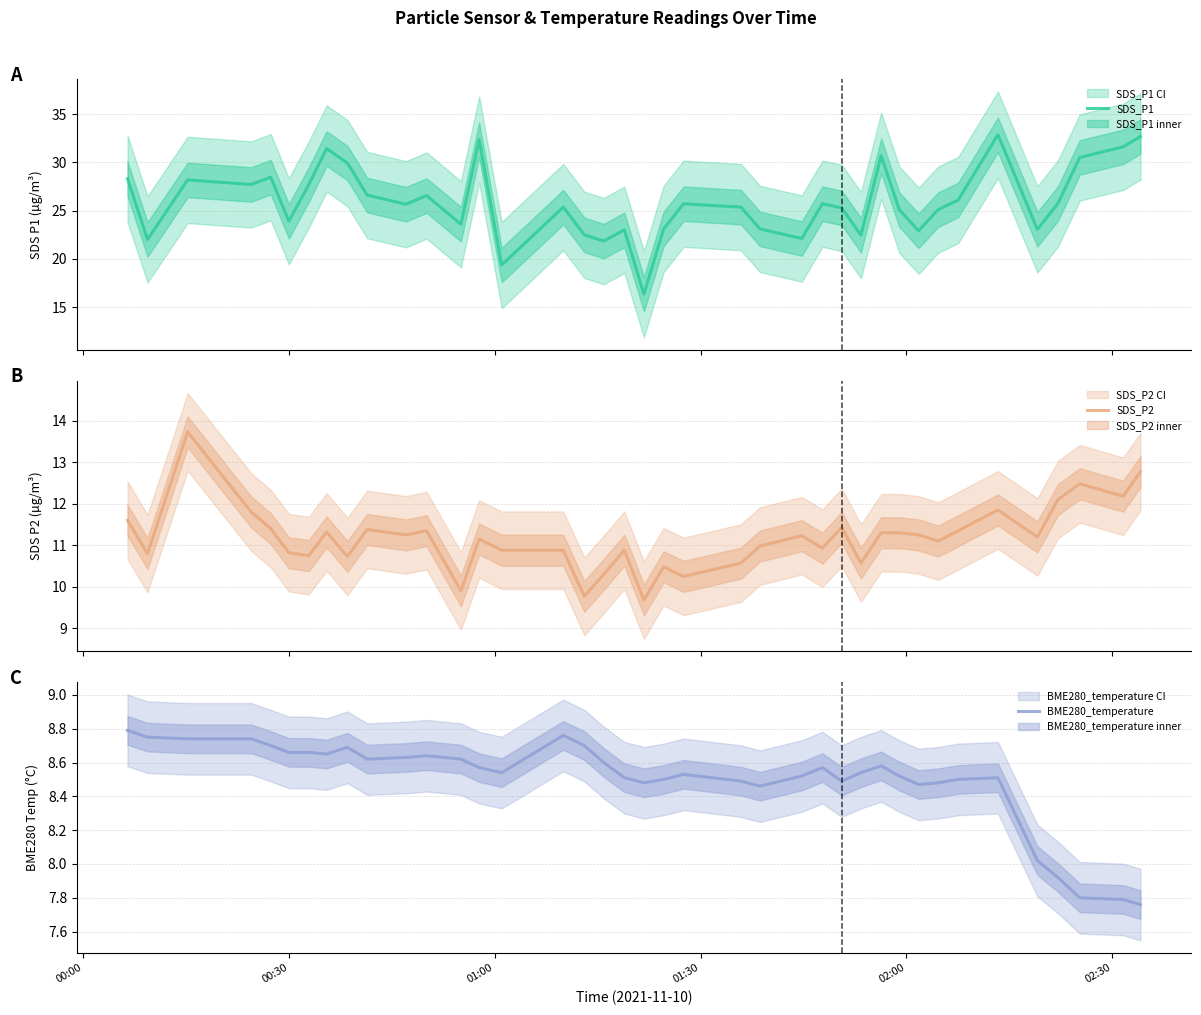

What is the maximum value for SDS_P1?

32.9